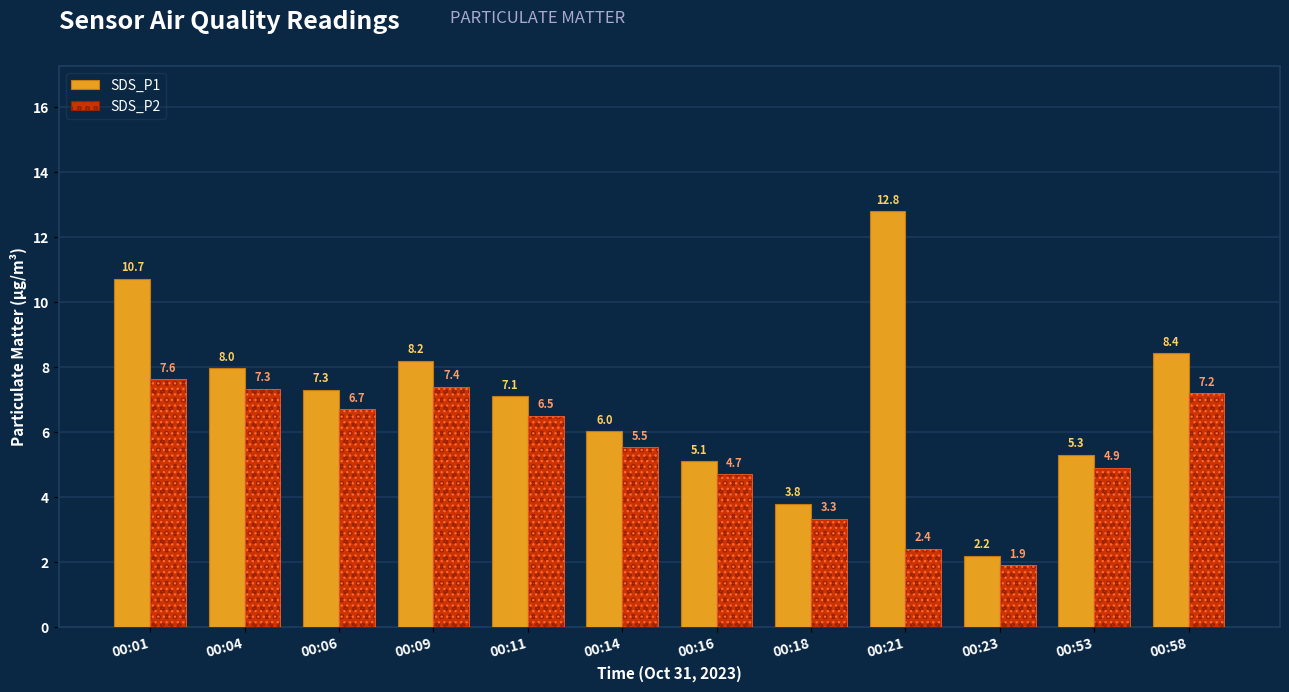

What is the difference between the second highest and minimum values in the SDS_P2 series?

5.5